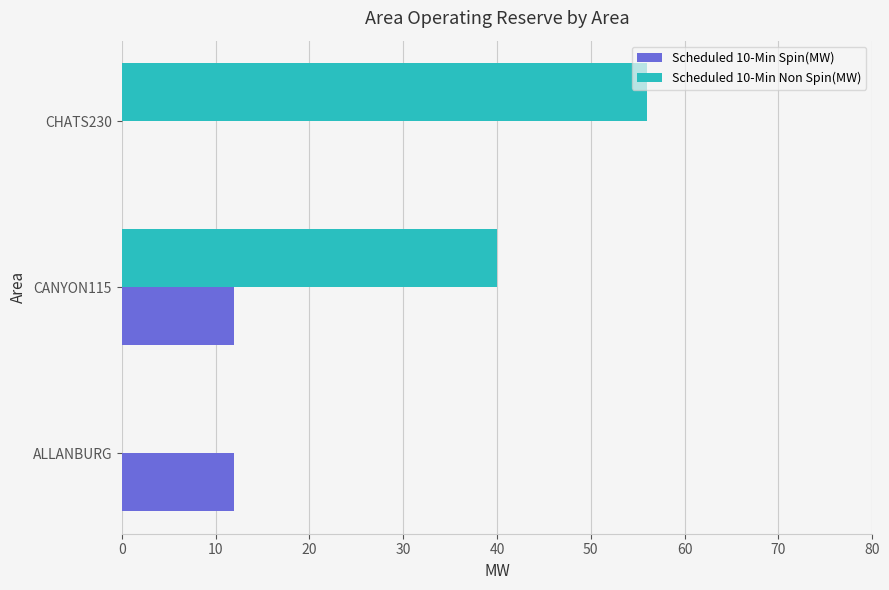

What is the sum of all Scheduled 10-Min Spin(MW) values?

24